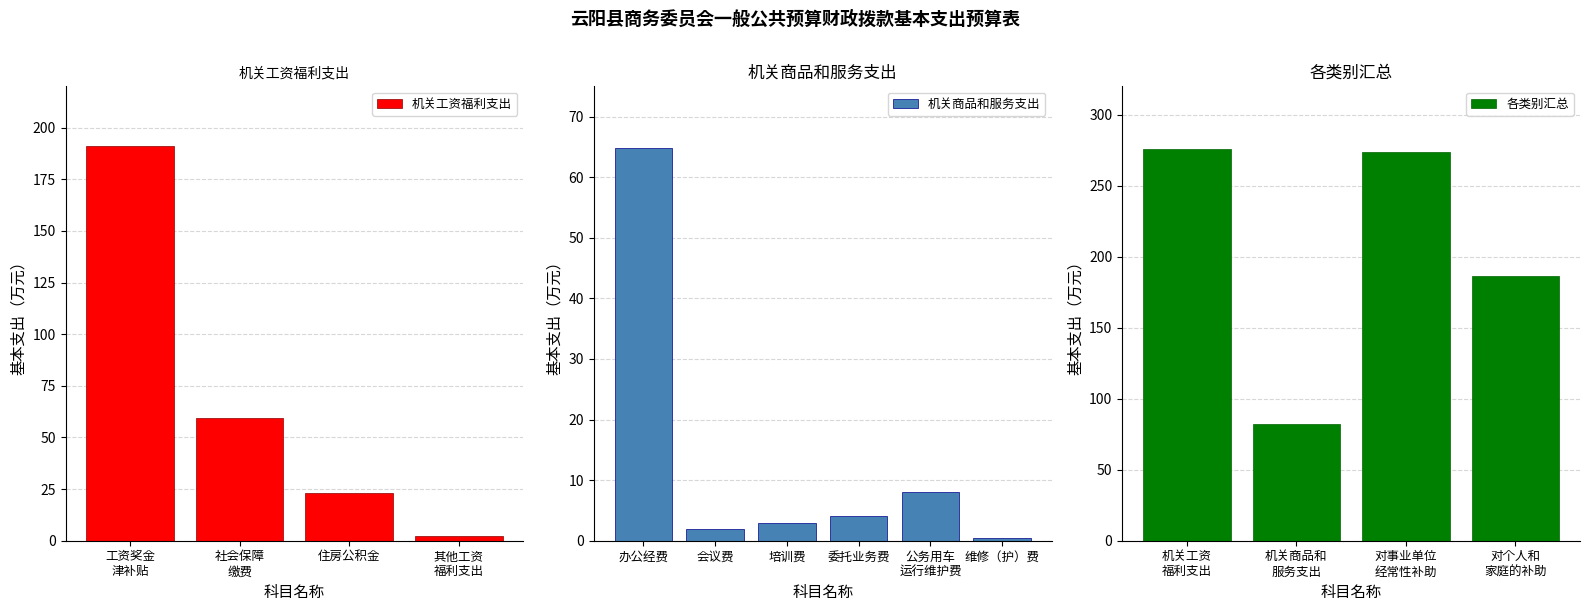

What is the difference between the second highest and minimum values in the 各类别汇总 series?

191.6